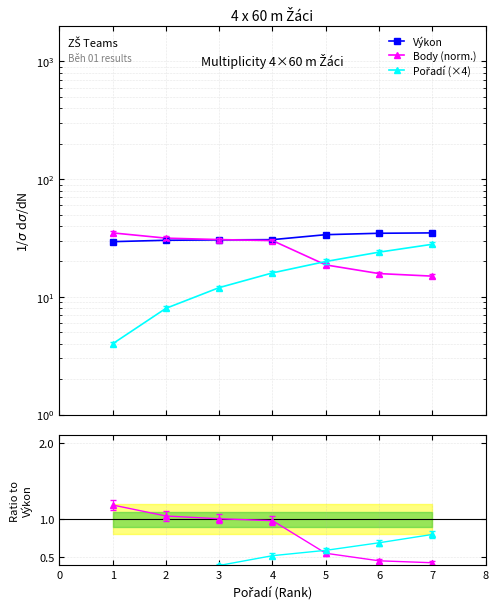

True or false: Výkon and Pořadí (×4) cross at least once.

False